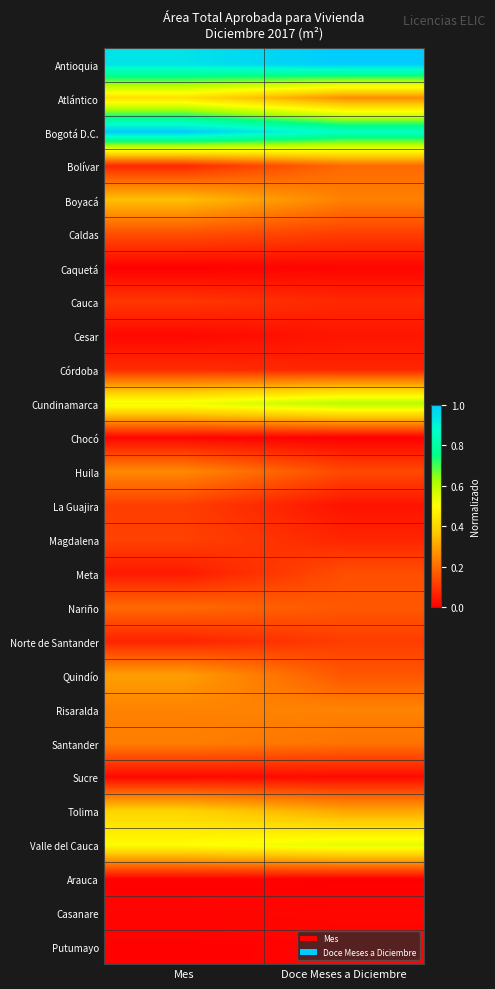

Reading right to left, what are all the values shown in this chart?

Antioquia: Doce Meses a Diciembre=1.0	Mes=0.9
Atlántico: Doce Meses a Diciembre=0.3	Mes=0.4
Bogotá D.C.: Doce Meses a Diciembre=0.9	Mes=1.0
Bolívar: Doce Meses a Diciembre=0.2	Mes=0.1
Boyacá: Doce Meses a Diciembre=0.2	Mes=0.4
Caldas: Doce Meses a Diciembre=0.1	Mes=0.1
Caquetá: Doce Meses a Diciembre=0.0	Mes=0.0
Cauca: Doce Meses a Diciembre=0.1	Mes=0.1
Cesar: Doce Meses a Diciembre=0.0	Mes=0.0
Córdoba: Doce Meses a Diciembre=0.1	Mes=0.1
Cundinamarca: Doce Meses a Diciembre=0.6	Mes=0.5
Chocó: Doce Meses a Diciembre=0.0	Mes=0.0
Huila: Doce Meses a Diciembre=0.1	Mes=0.3
La Guajira: Doce Meses a Diciembre=0.0	Mes=0.1
Magdalena: Doce Meses a Diciembre=0.1	Mes=0.1
Meta: Doce Meses a Diciembre=0.1	Mes=0.0
Nariño: Doce Meses a Diciembre=0.2	Mes=0.2
Norte de Santander: Doce Meses a Diciembre=0.1	Mes=0.1
Quindío: Doce Meses a Diciembre=0.2	Mes=0.3
Risaralda: Doce Meses a Diciembre=0.2	Mes=0.2
Santander: Doce Meses a Diciembre=0.2	Mes=0.2
Sucre: Doce Meses a Diciembre=0.0	Mes=0.0
Tolima: Doce Meses a Diciembre=0.3	Mes=0.4
Valle del Cauca: Doce Meses a Diciembre=0.5	Mes=0.5
Arauca: Doce Meses a Diciembre=0.0	Mes=0.0
Casanare: Doce Meses a Diciembre=0.0	Mes=0.0
Putumayo: Doce Meses a Diciembre=0.0	Mes=0.0